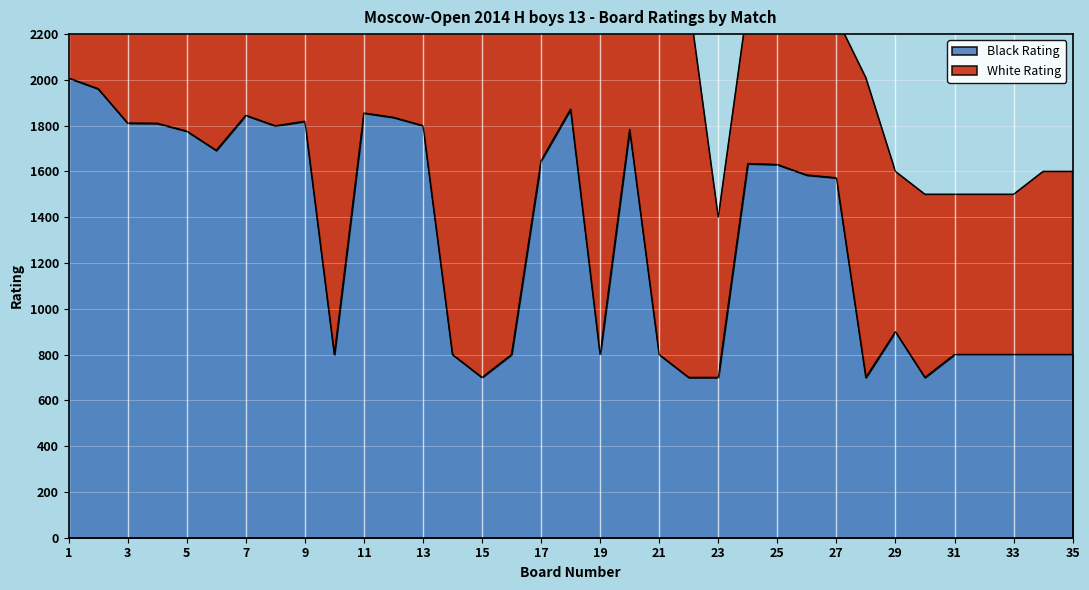

What is the value of the 8th point from the left?

1799